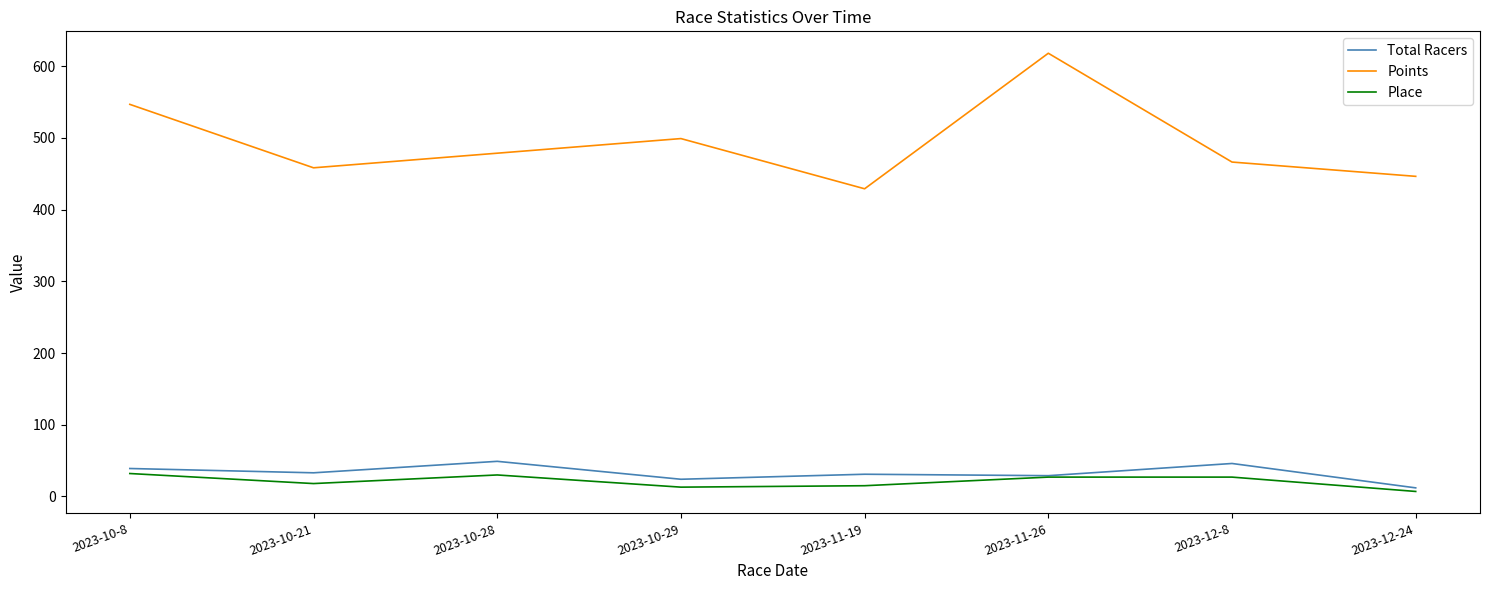

Which category has the highest value across all series?

2023-11-26